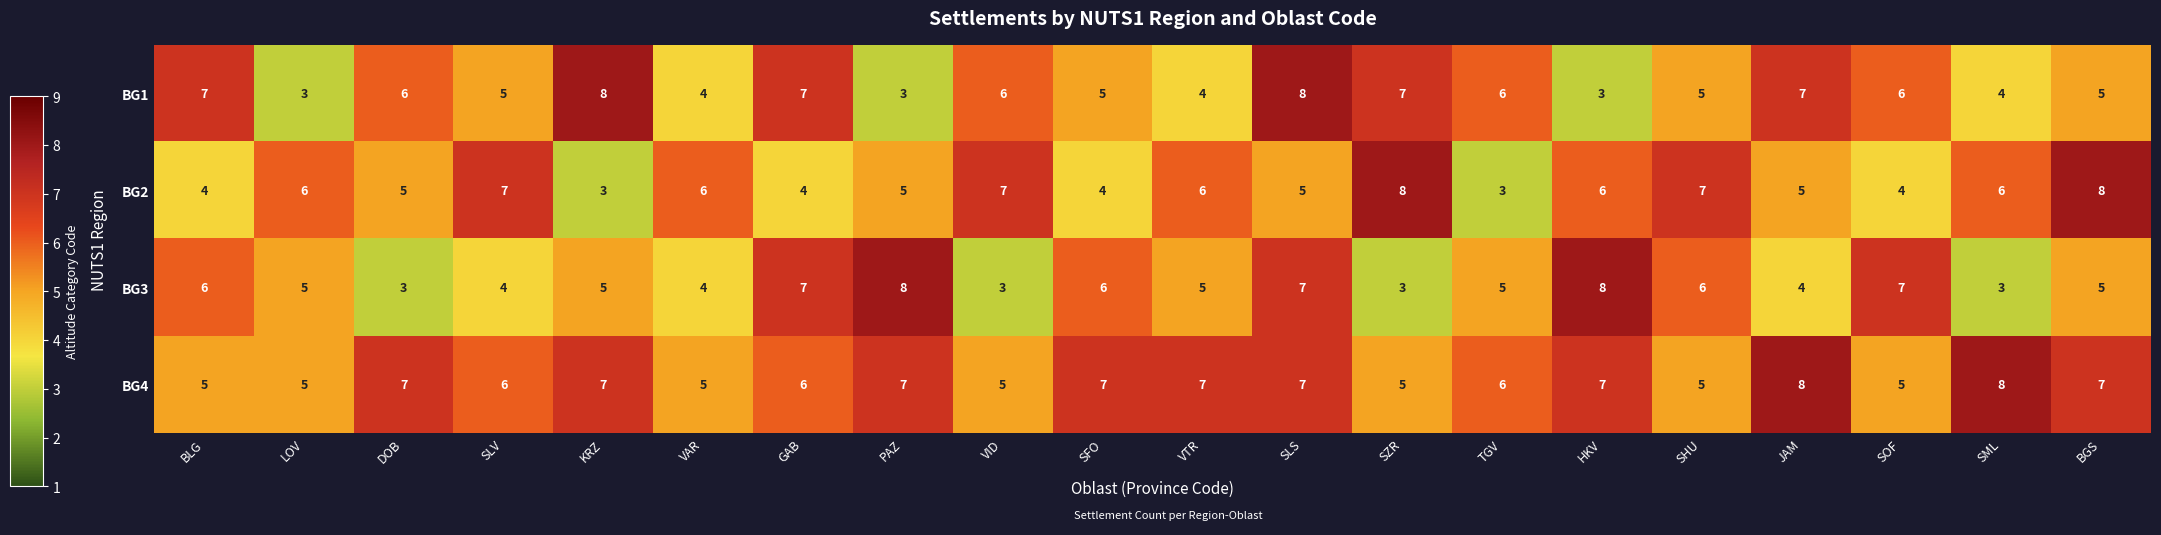

The value of BG2 at SLV is 7. True or false?

True